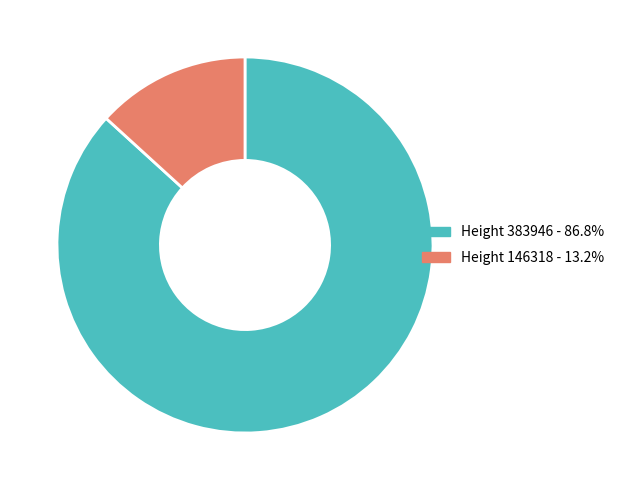

Approximately how many times larger is the value at Height 383946 - 86.8% compared to Height 146318 - 13.2%?

6.6